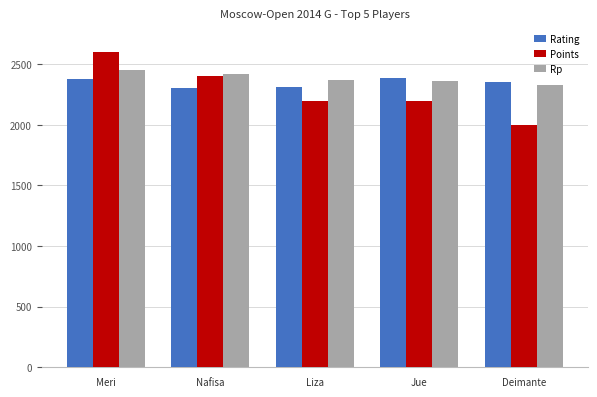

What is the sum of all Points values?

11400